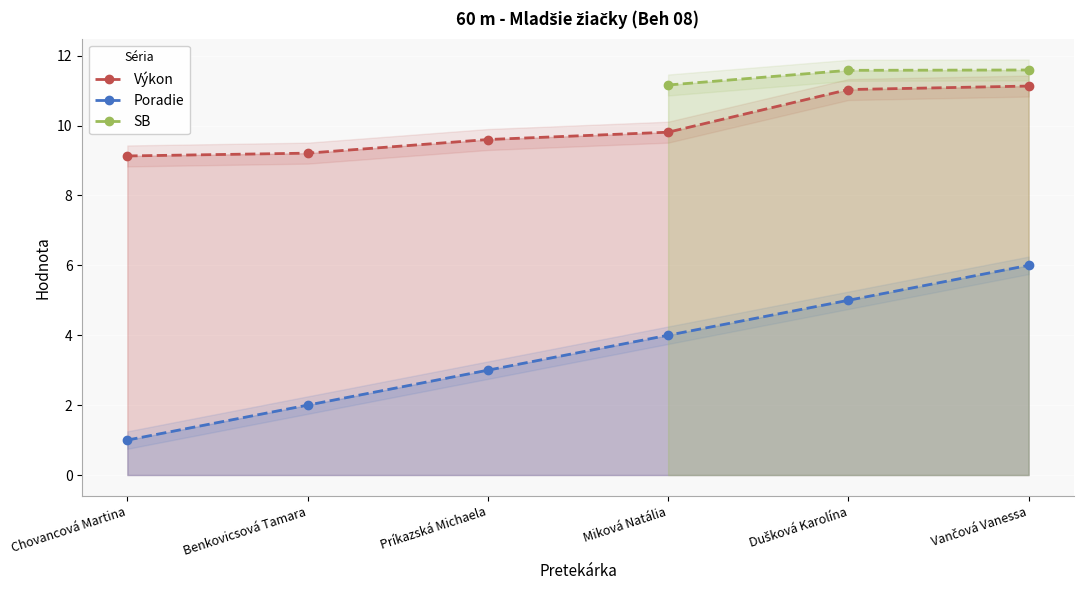

True or false: Výkon and Poradie cross at least once.

False